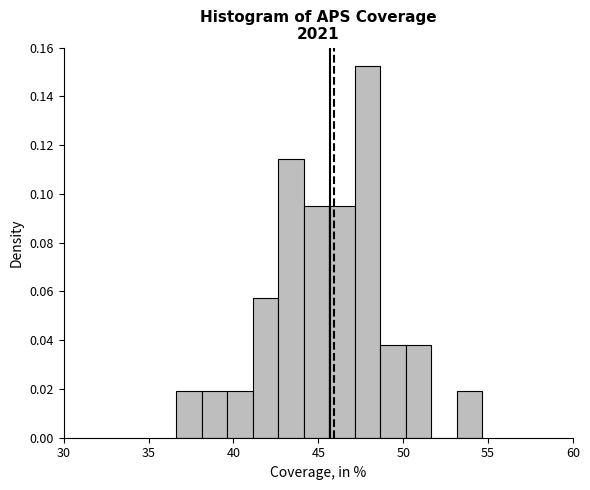

Around what value on the x-axis is the tallest bar? Give the approximate position of its centre, as read against the axis.

48.0